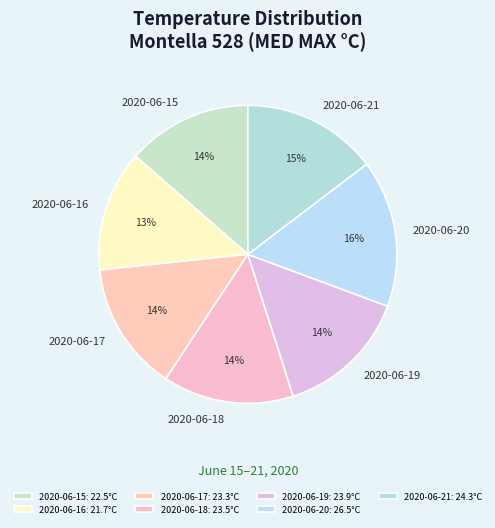

To the nearest percent, what is the difference between the 2020-06-16 and 2020-06-17 slice percentages?

1%